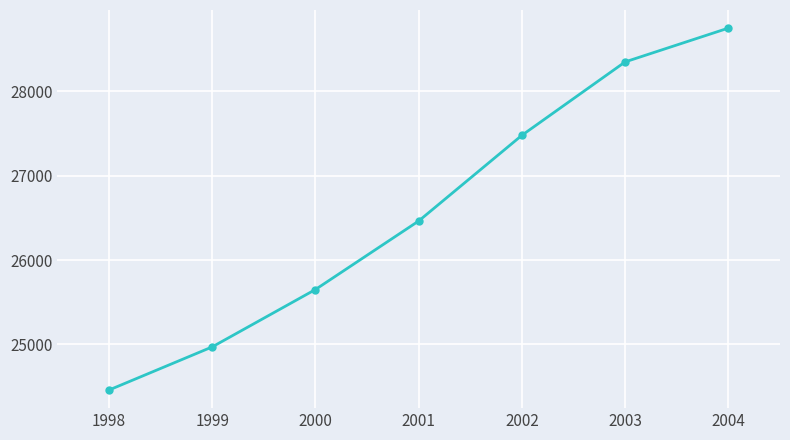

Which label corresponds to the smallest value in the chart?

1998